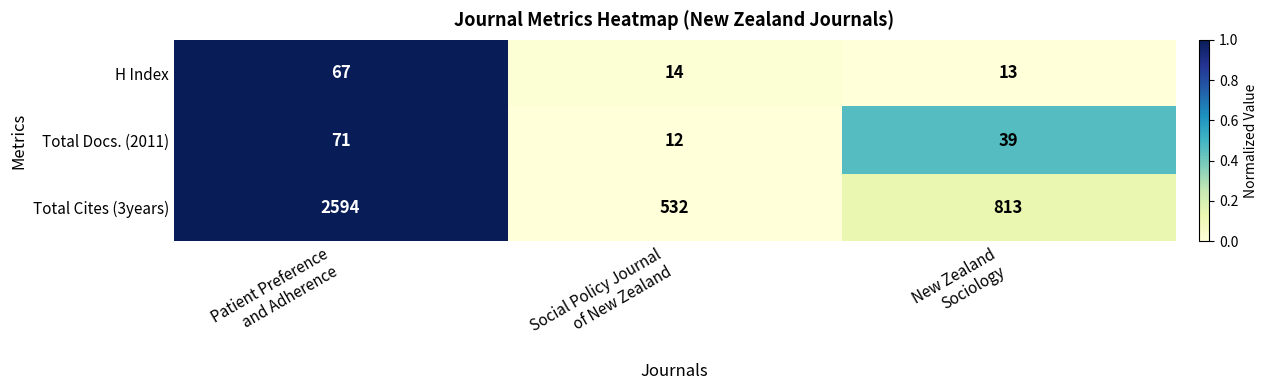

List the series in order of their peak value, highest first.

Total Cites (3years), Total Docs. (2011), H Index